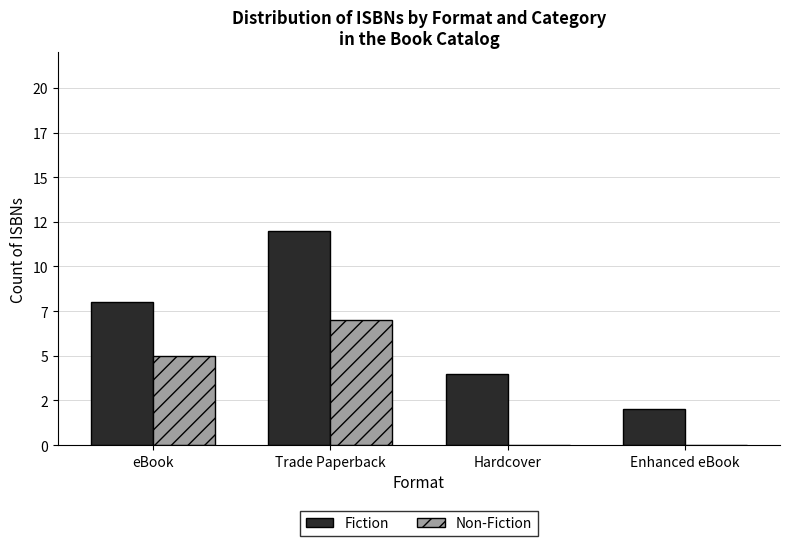

What are all the series names shown in the legend?

Fiction, Non-Fiction